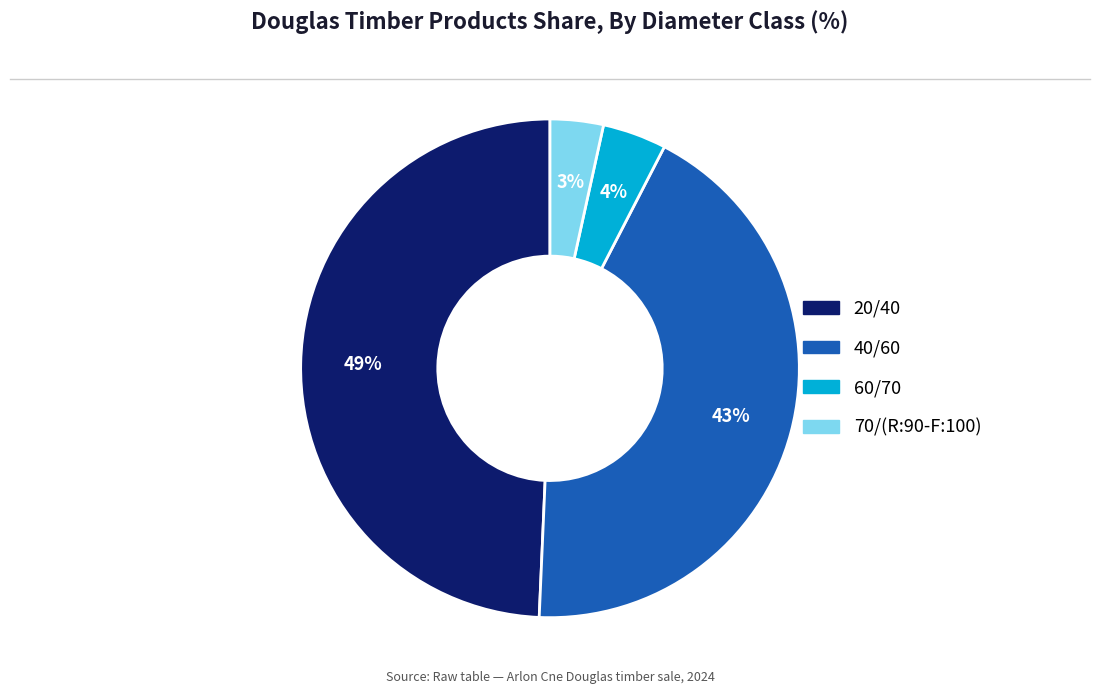

Count the number of slices in the pie.

4